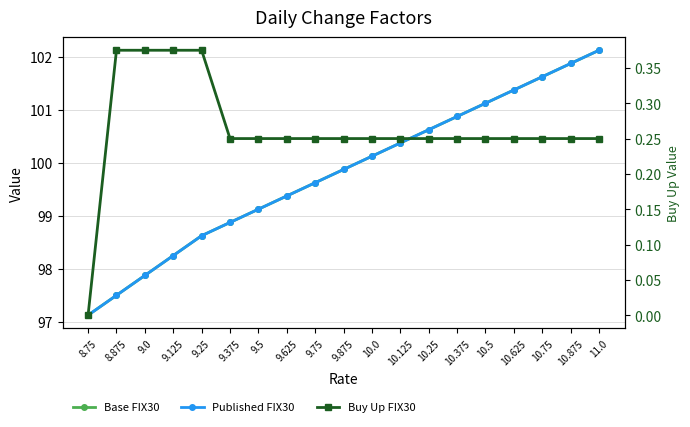

Is this an area chart (filled region under the line)?

No